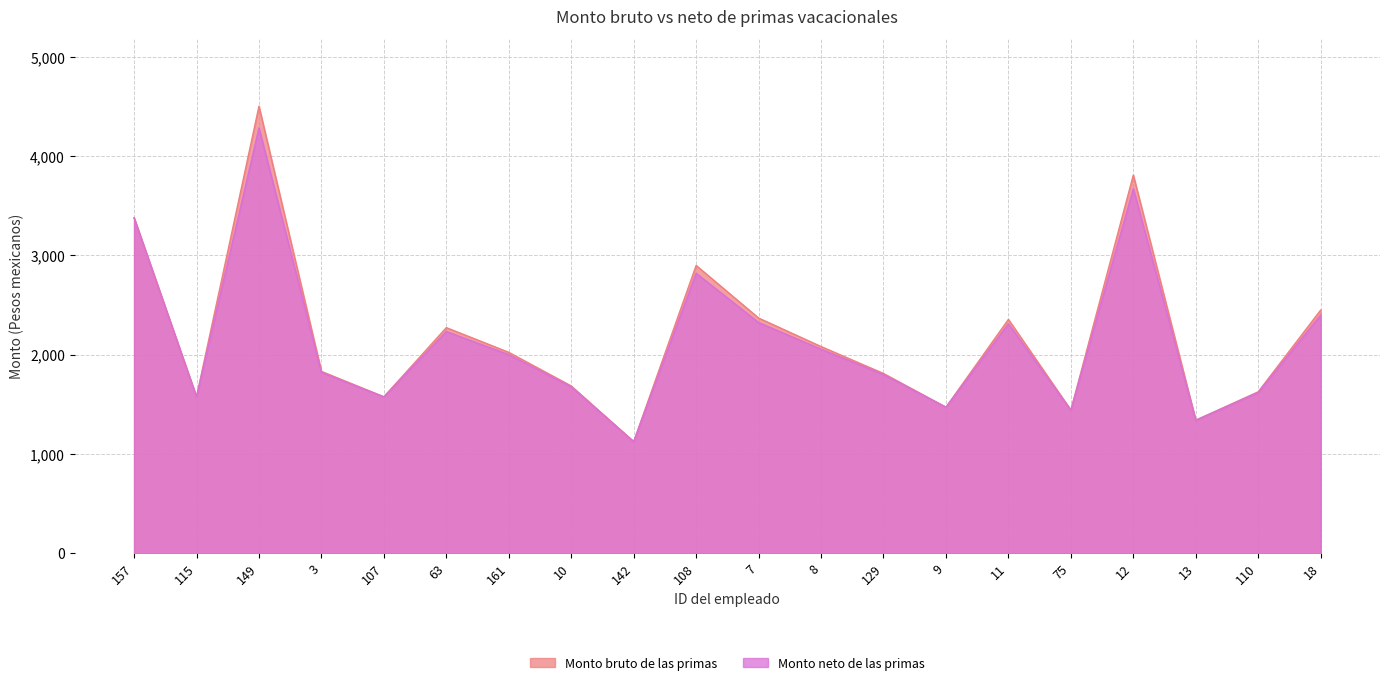

Rank the categories by Monto bruto de las primas value from highest to lowest.

149, 12, 157, 108, 18, 7, 11, 63, 8, 161, 3, 129, 10, 110, 115, 107, 9, 75, 13, 142